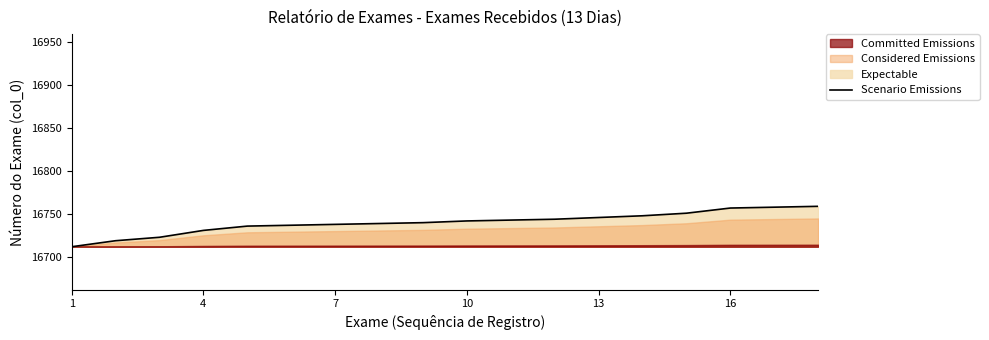

The value of Scenario Emissions at 16 is 25784. True or false?

False